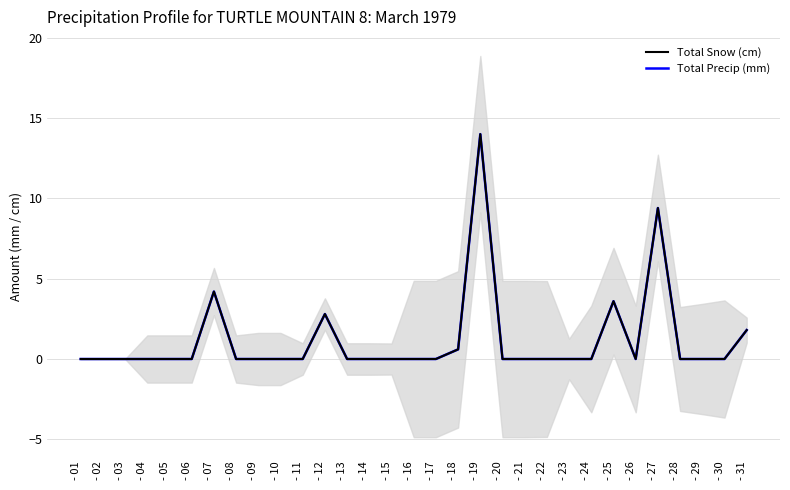

Is it true that Total Snow (cm) equals 5.7 at - 30?

False